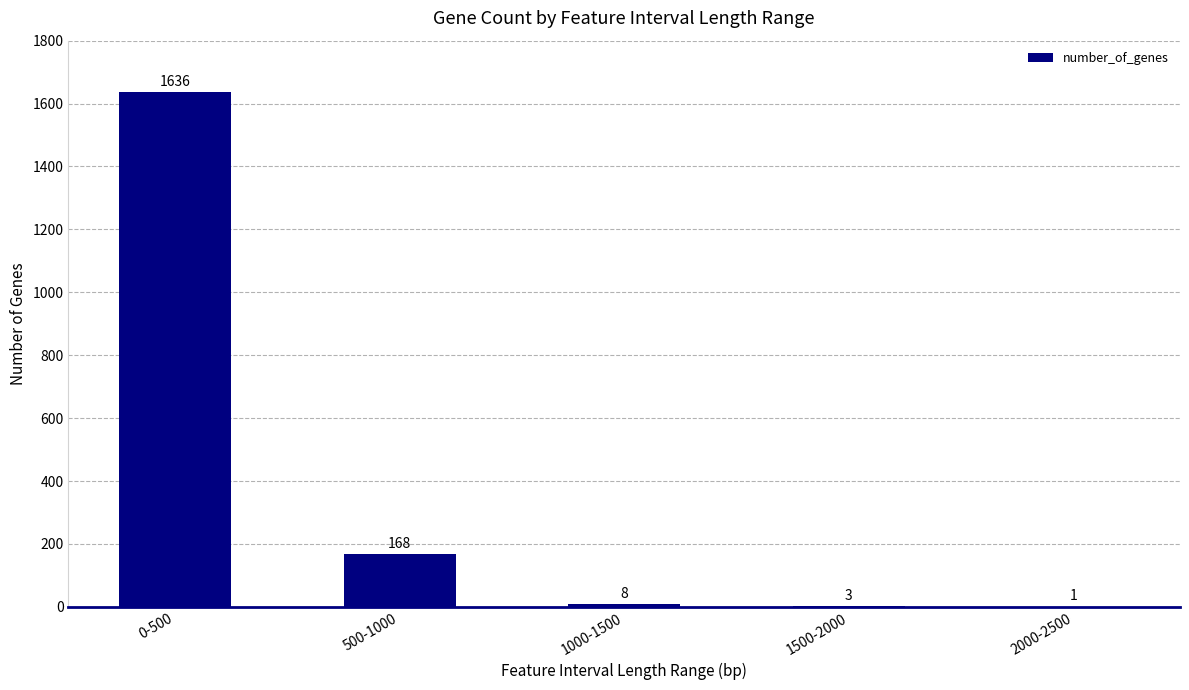

The chart shows a value of 1 at 2000-2500. True or false?

True